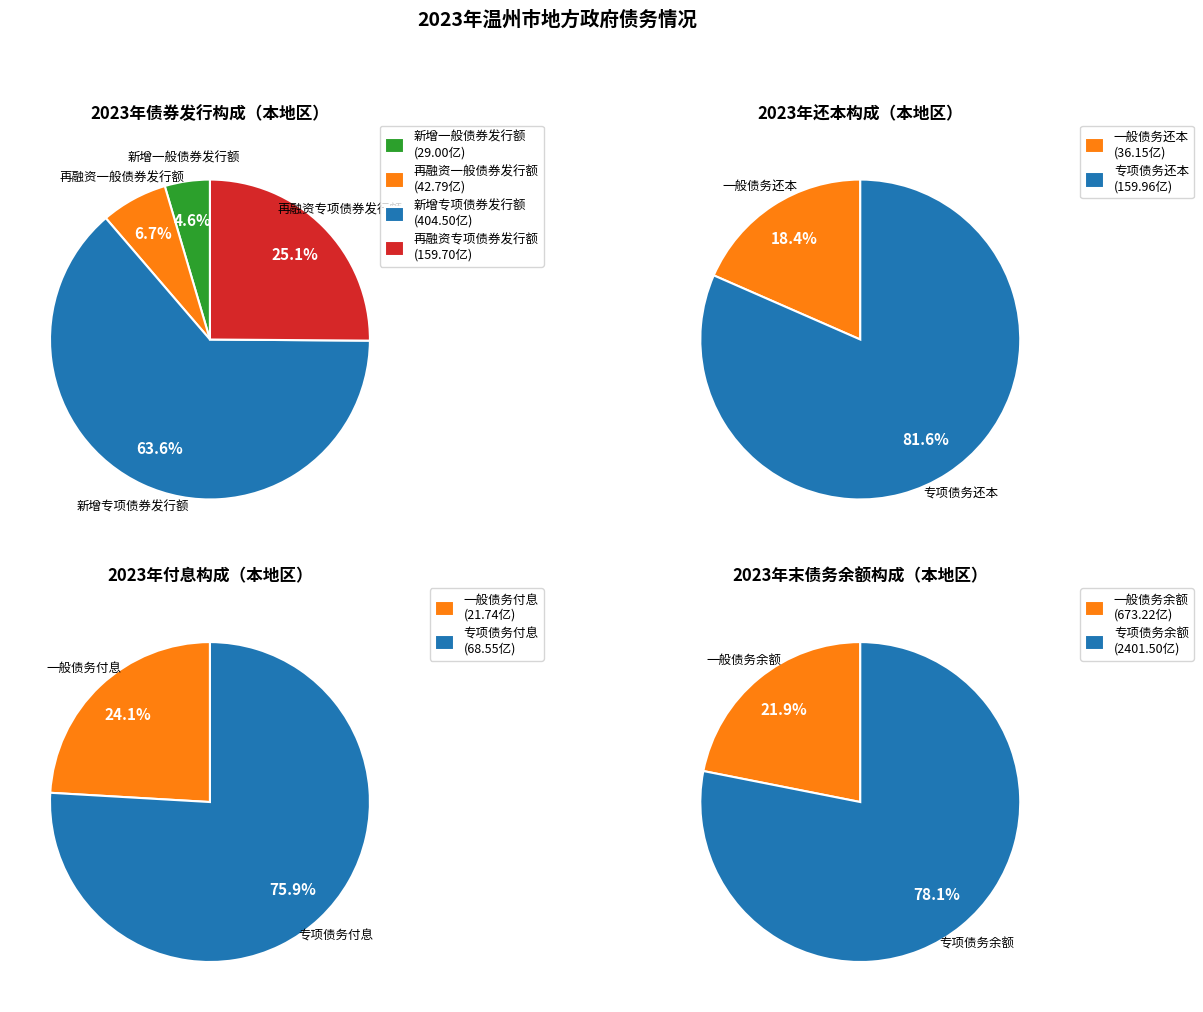

What percentage is NOT represented by 新增专项债券发行额?

36.4%